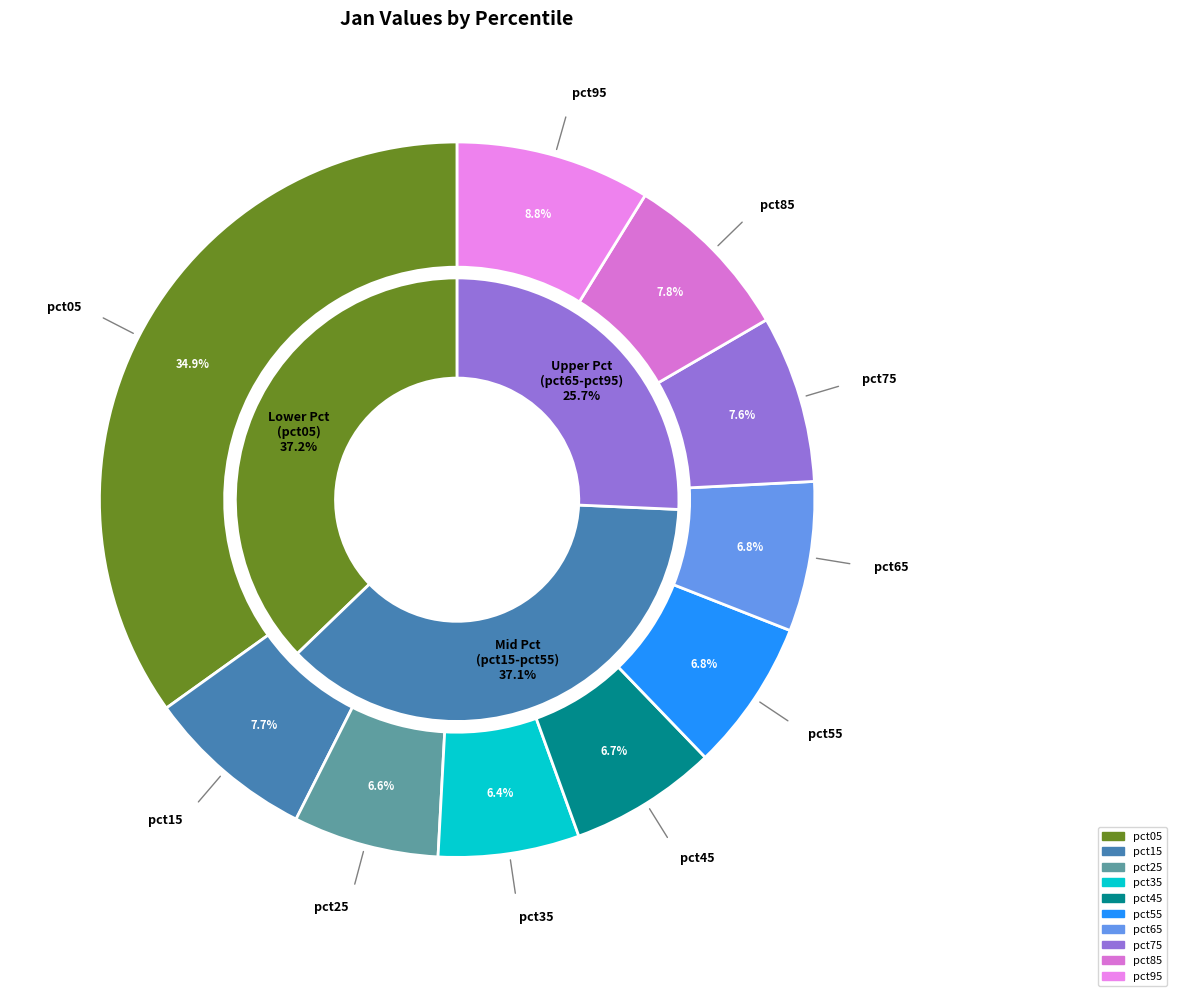

Is it true that pct15 is 20% of the pie?

False